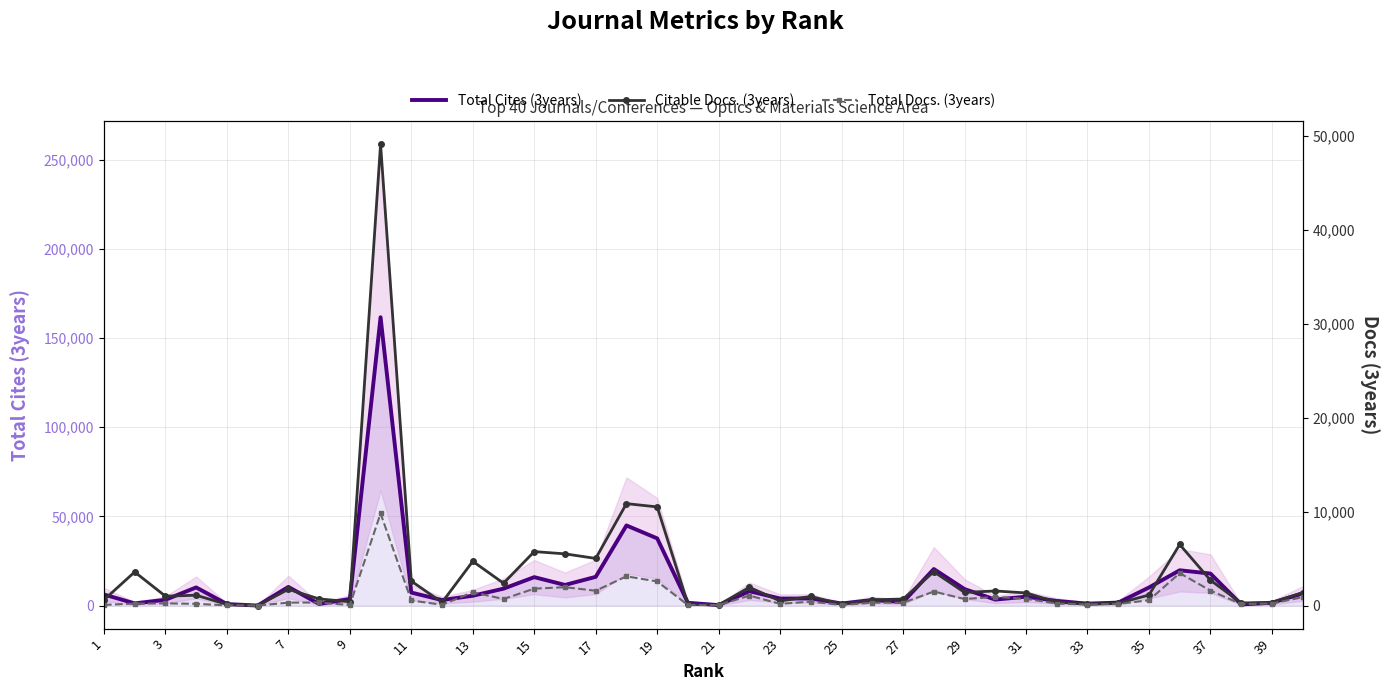

What is the spread (max minus min) of values at 21?

6747